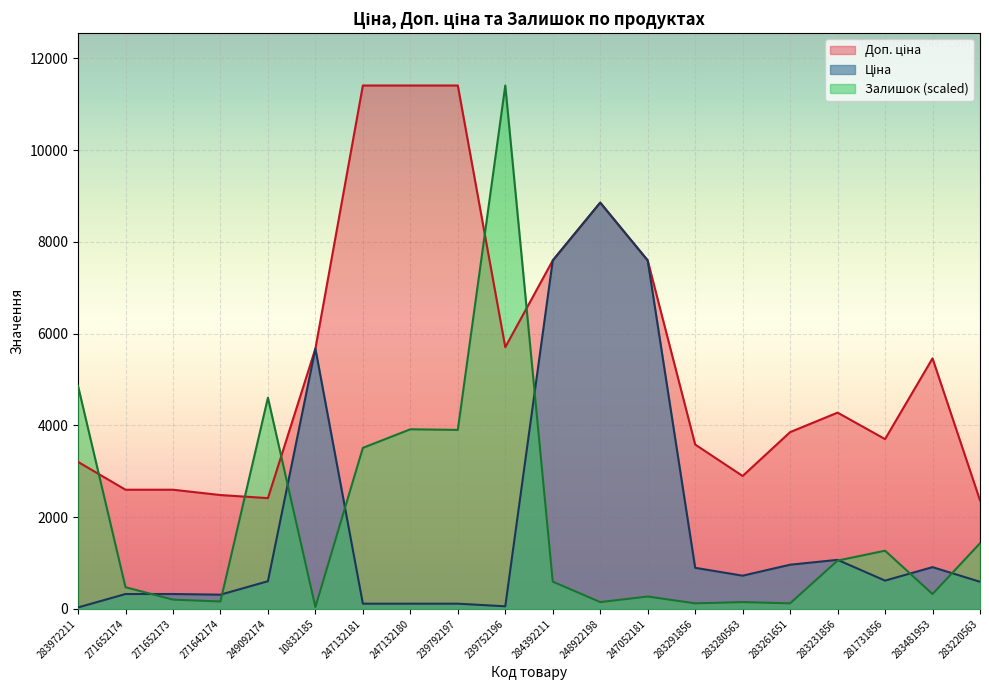

Where is the first local minimum for Залишок?

271642174